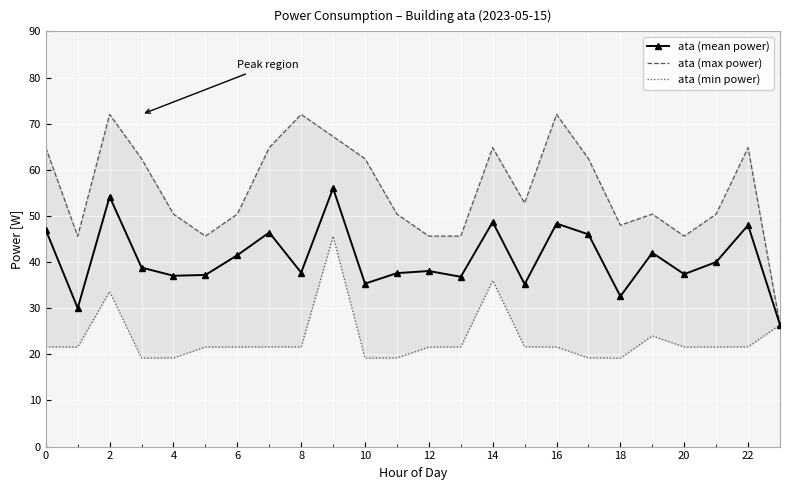

At which category does ata (mean power) reach its first local peak?

2